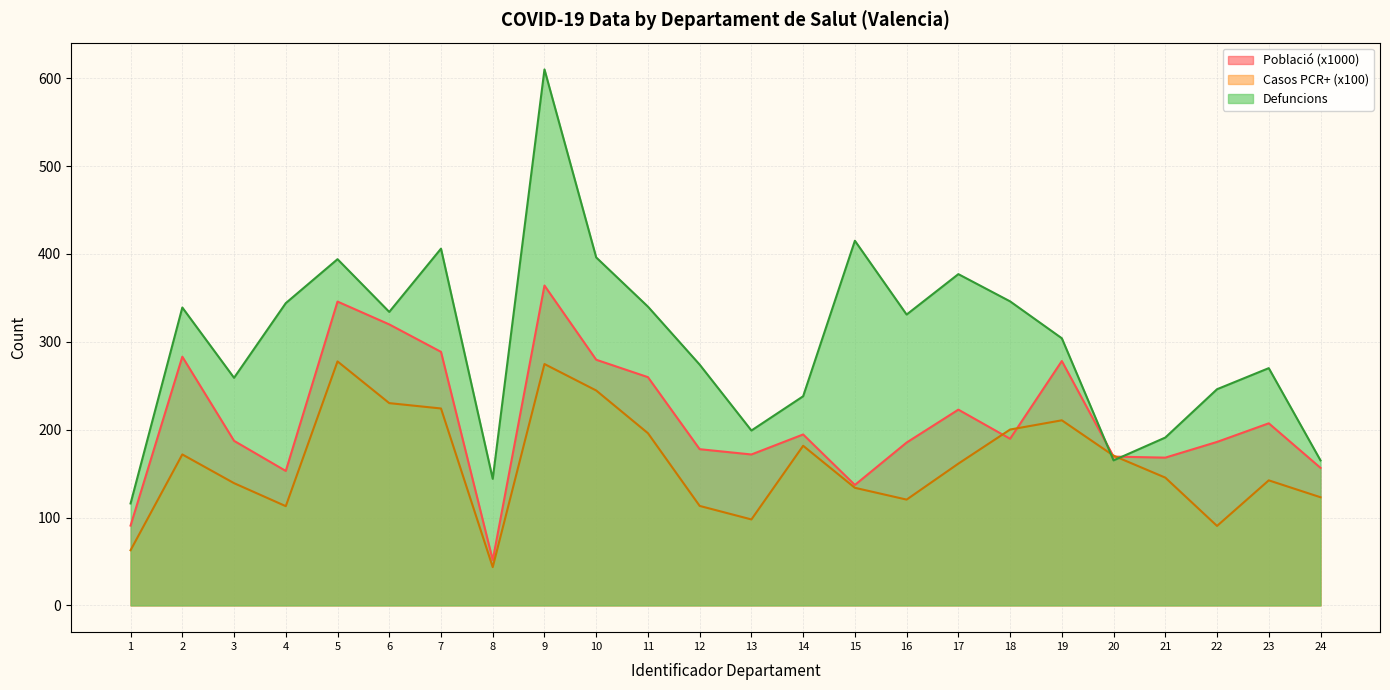

Rank the series by their average value, from lowest to highest.

Casos PCR+ (x100), Població (x1000), Defuncions